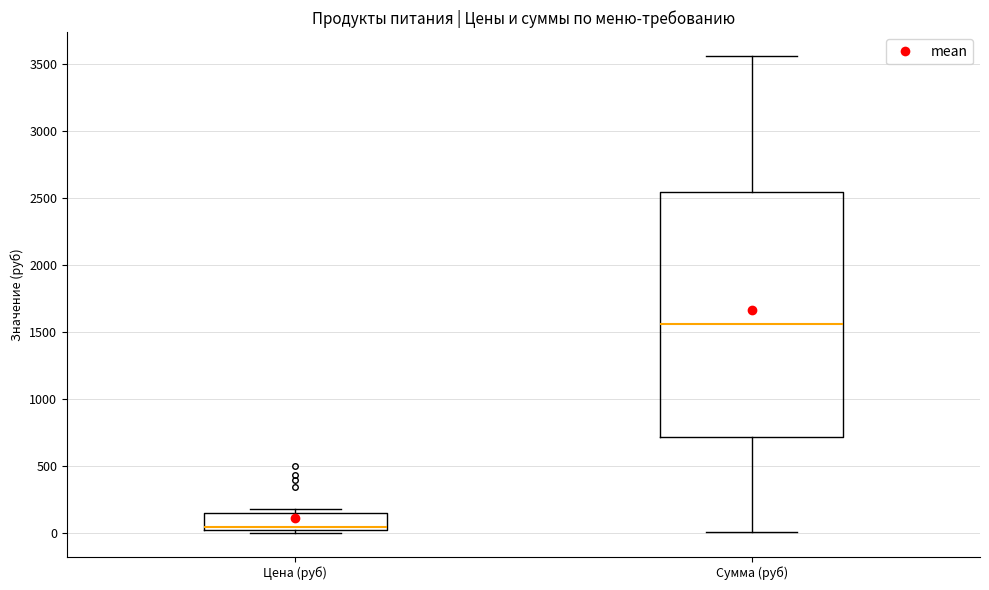

Reading left to right, read every box against the y-axis: the position of its median line, the range the box covers, and the ends of its whiskers. The values are not printed on the chart, so give them approximately, as read against the axis.

Цена (руб): median 50, box 0 to 150, whiskers 0 (just below the box's lower edge) to 200
Сумма (руб): median 1550, box 700 to 2550, whiskers 0 to 3550